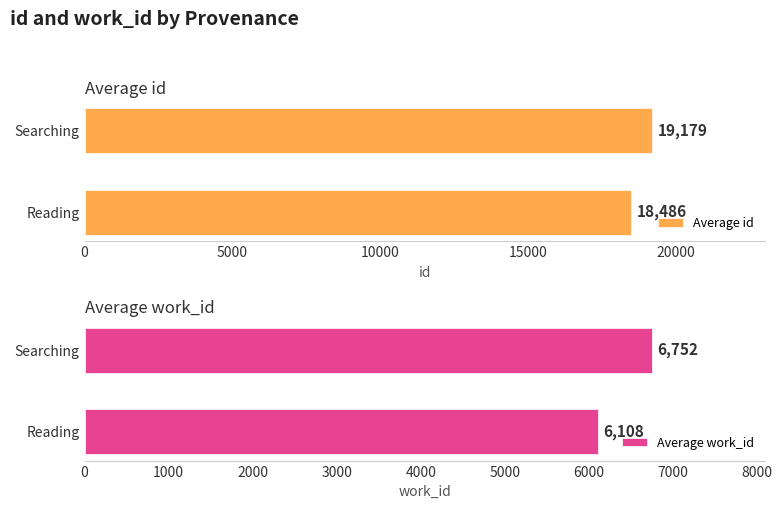

List the series in order of their overall mean, lowest first.

Average work_id, Average id